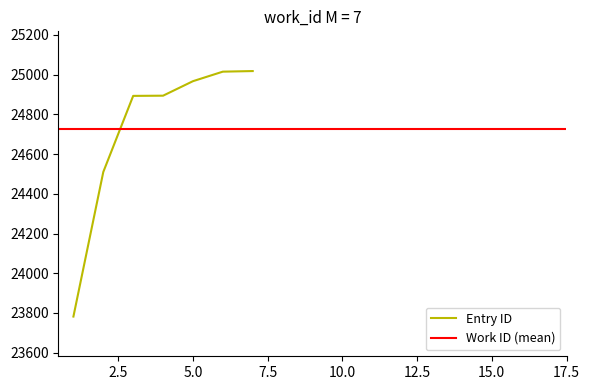

True or false: the data has more than 1 interior local peaks.

False